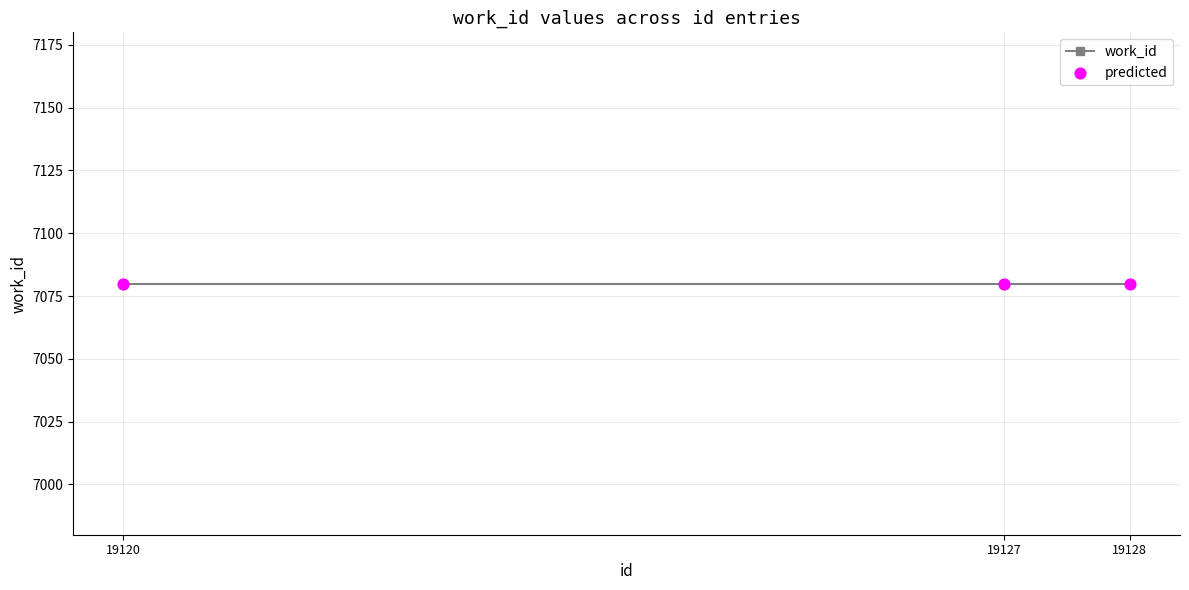

At which category is the sum across all series the highest?

19128